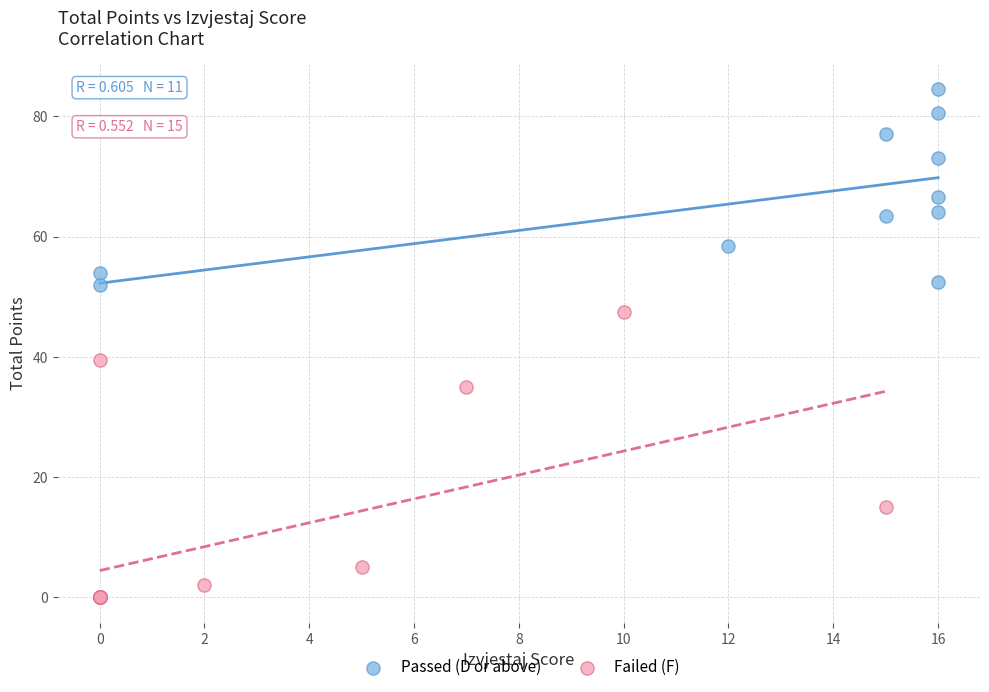

Which series reaches the minimum Y coordinate?

Failed (F)